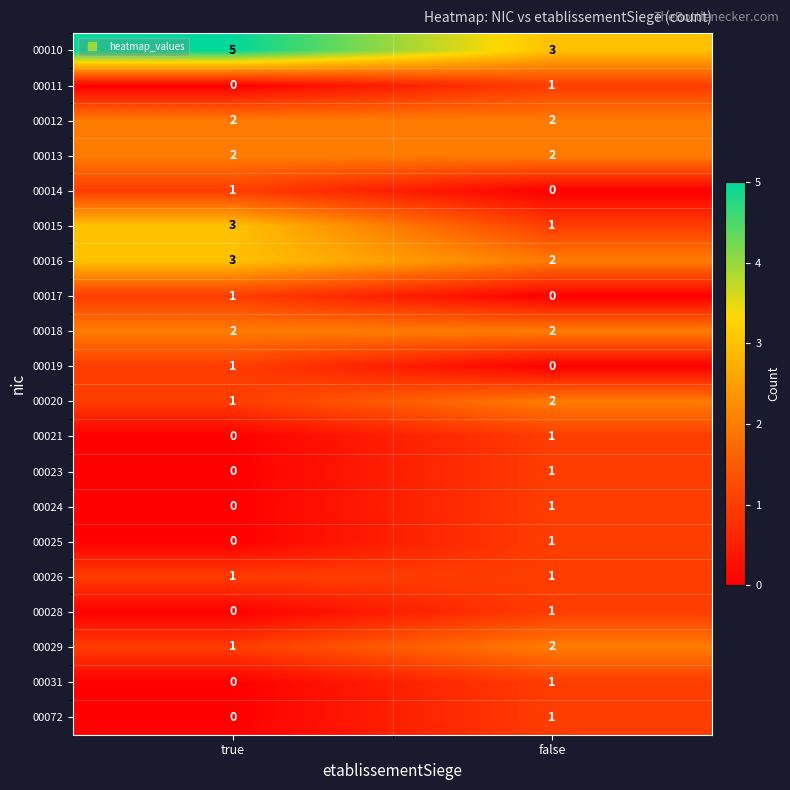

What is the total value across all series at false?

25